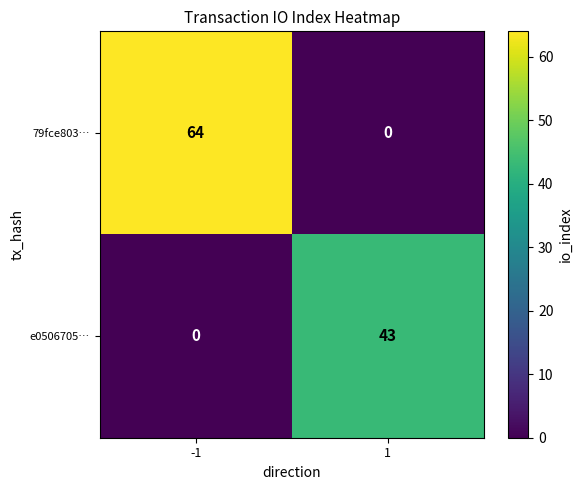

What is the greatest value displayed?

64